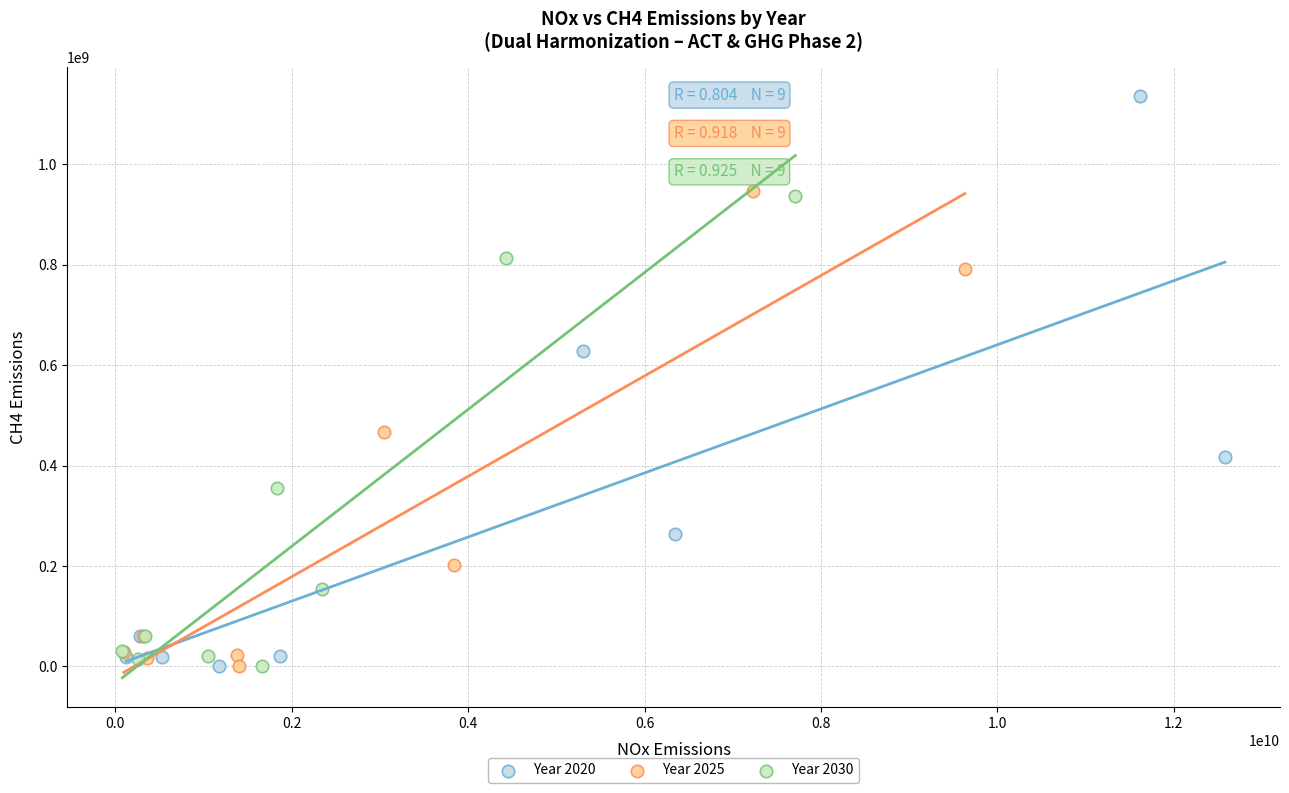

Which series has the widest spread of Y values?

Year 2020